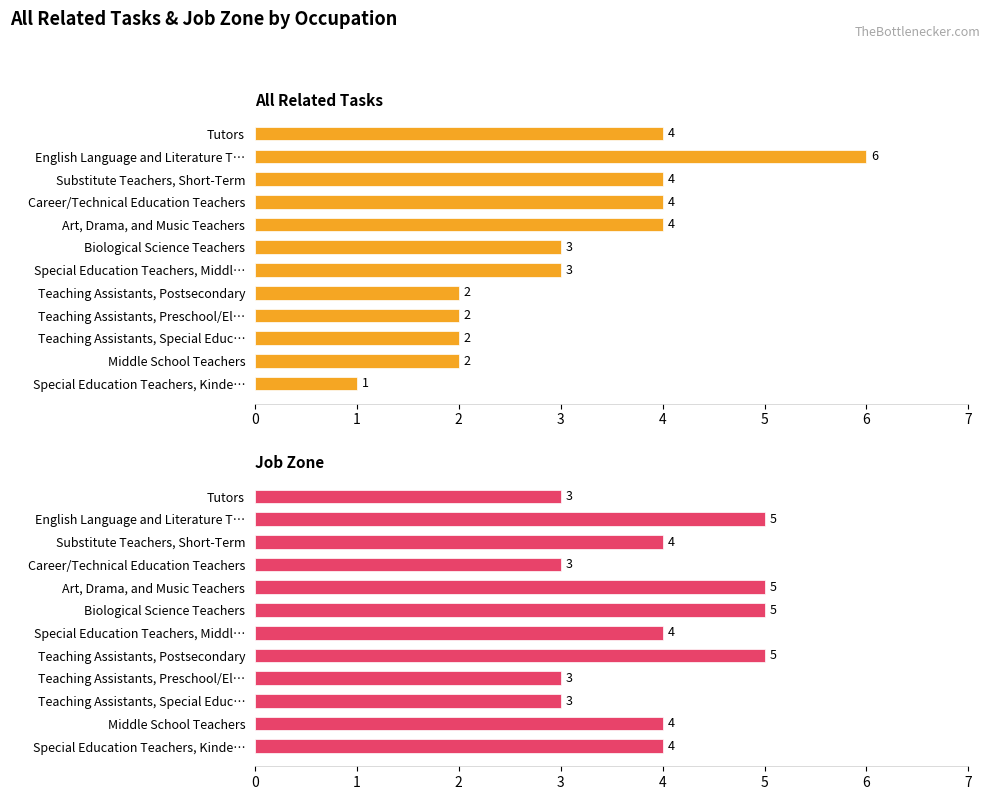

What is the minimum value for Job Zone?

3